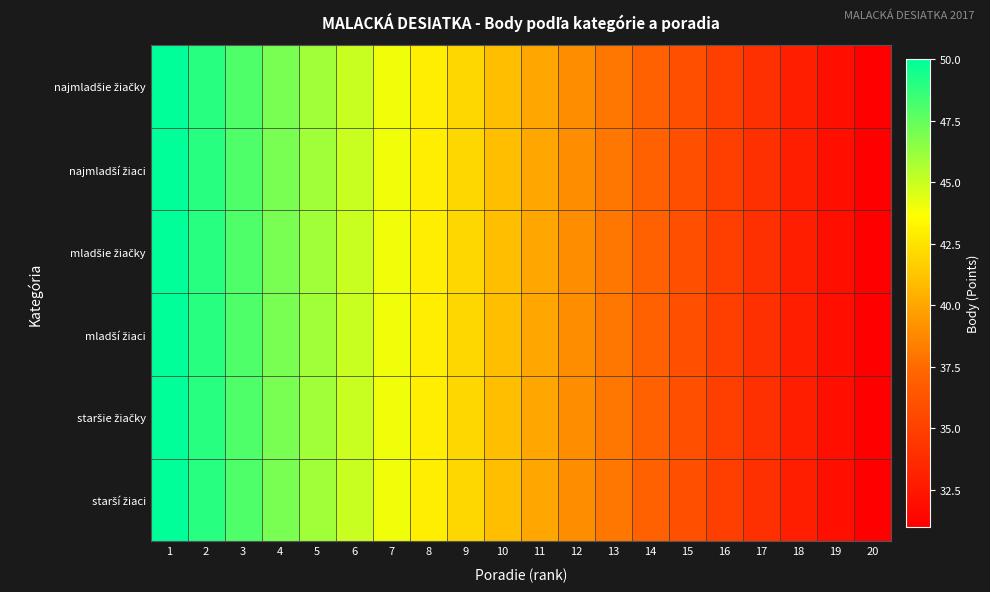

Rank the series by their maximum value, from lowest to highest.

najmladšie žiačky, najmladší žiaci, mladšie žiačky, mladší žiaci, staršie žiačky, starší žiaci